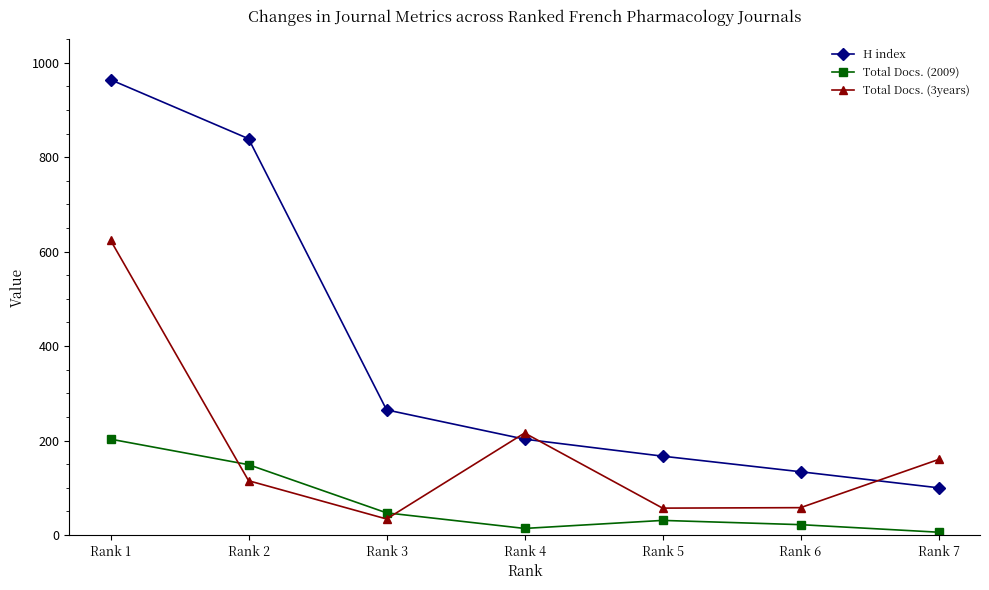

Rank the series by their average value, from highest to lowest.

H index, Total Docs. (3years), Total Docs. (2009)